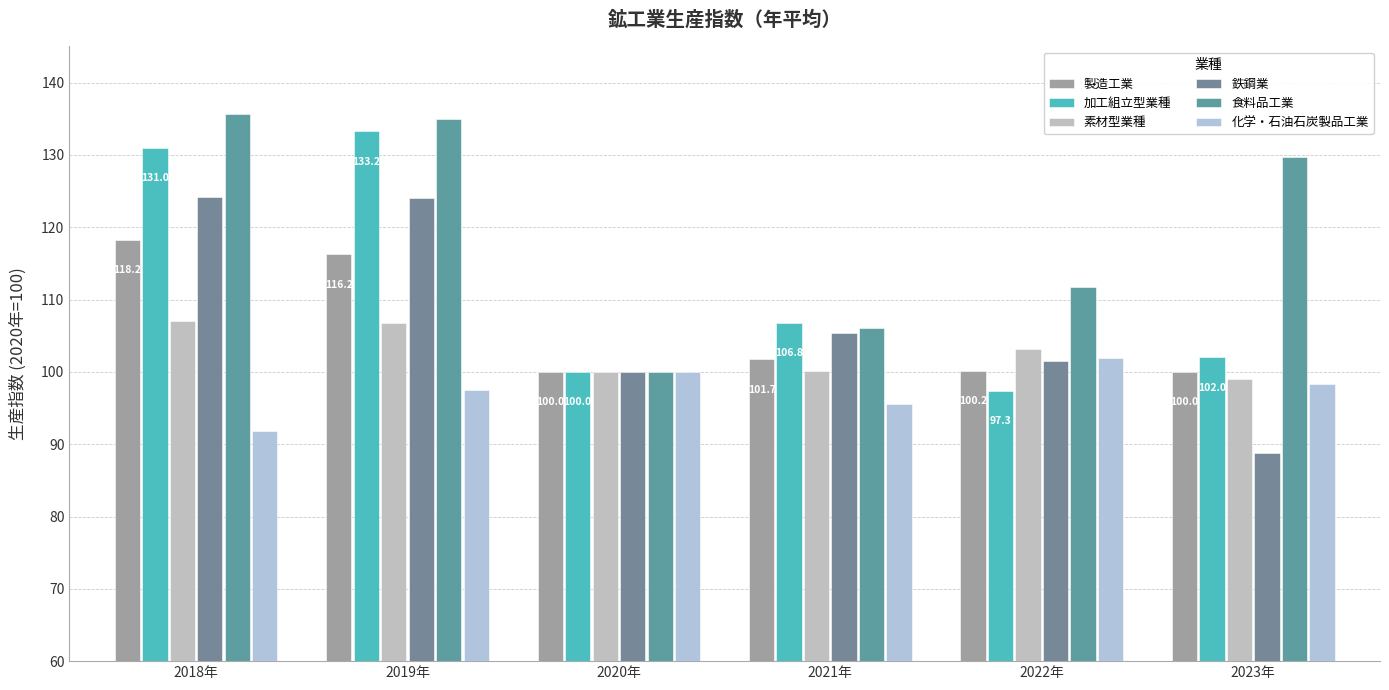

What is the sum of the 食料品工業 values at 2020年 and 2019年?

234.9